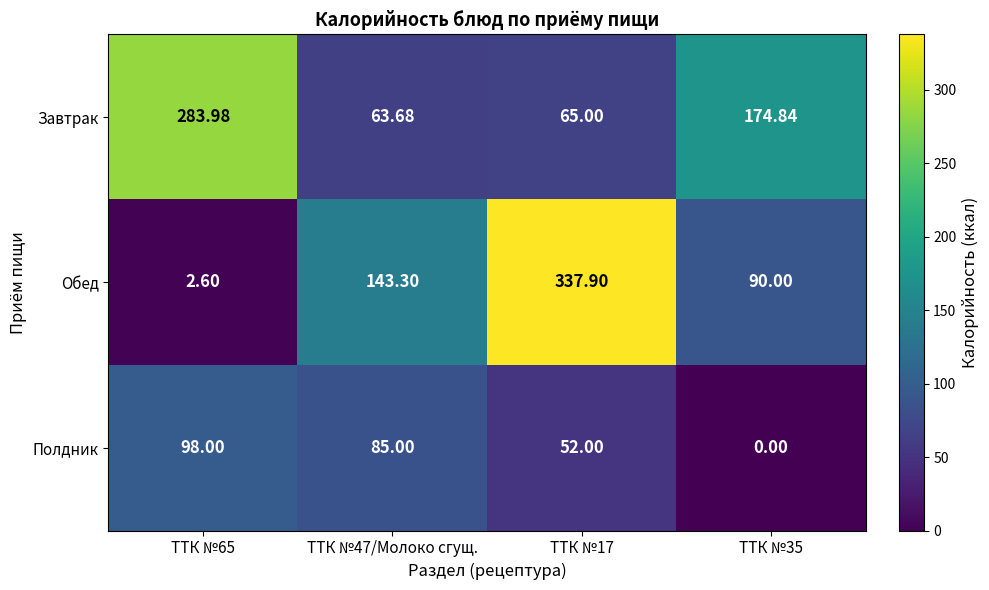

What is the difference between the maximum and second lowest values in the Завтрак series?

219.0